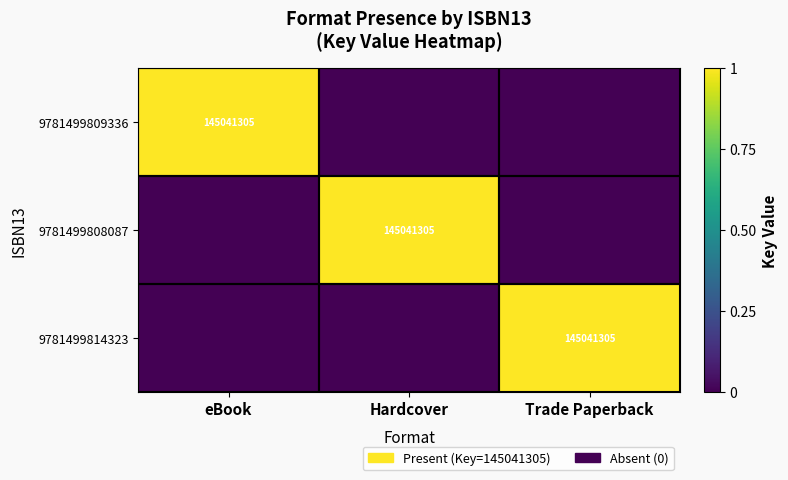

What is the spread (max minus min) of values at eBook?

1